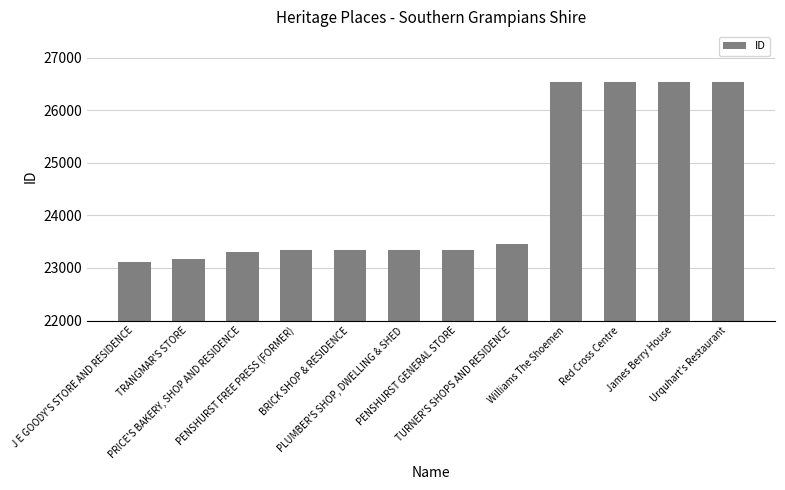

What is the greatest value displayed?

26546